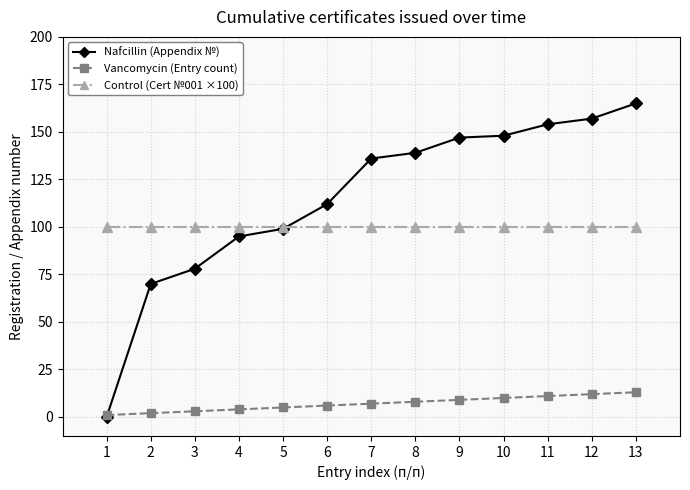

What is the maximum value shown in the chart?

165